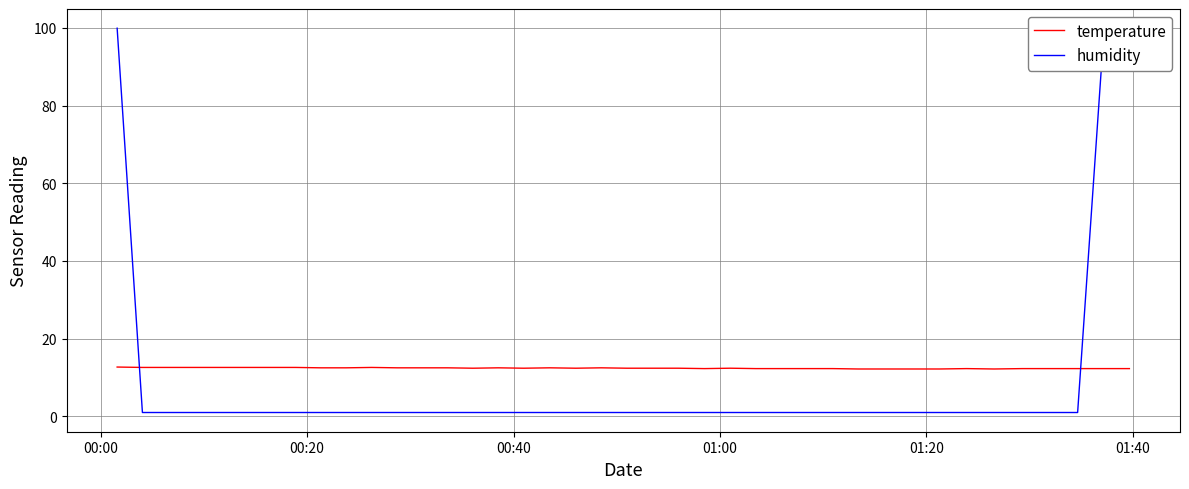

What is the minimum value for temperature?

12.2